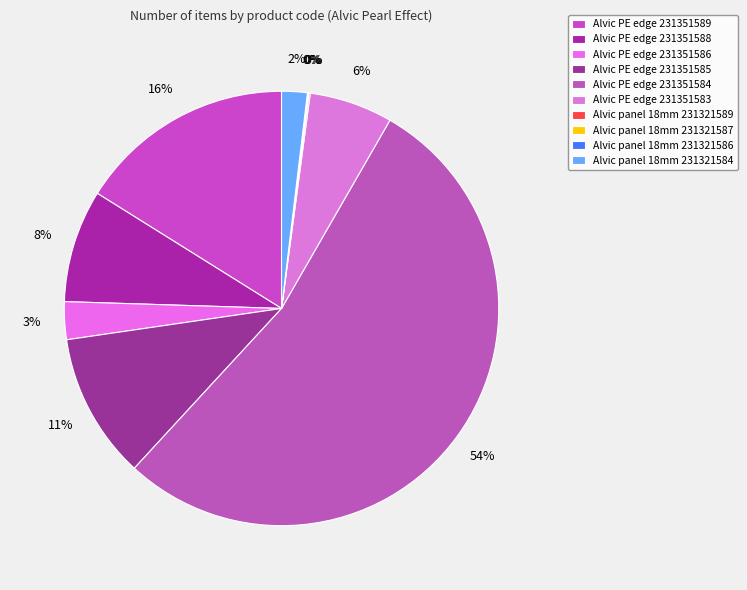

Count the number of slices in the pie.

10